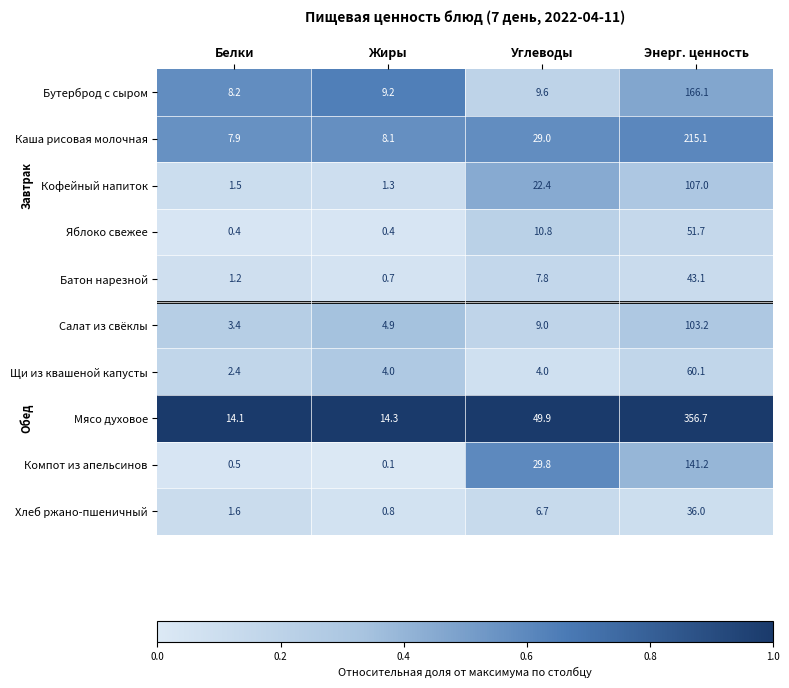

What is the approximate value of Кофейный напиток at Белки?

1.5